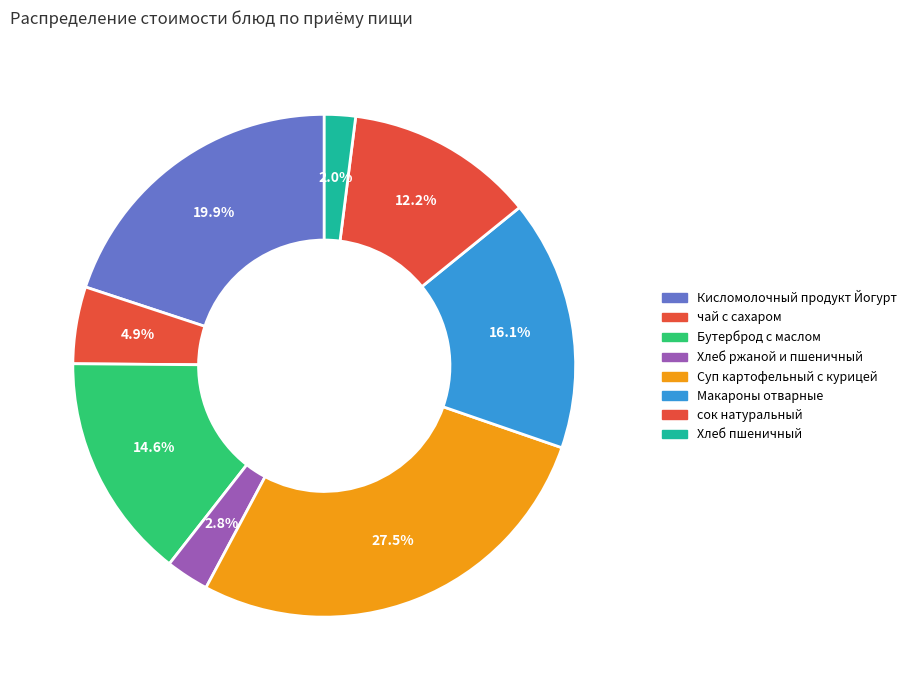

What percentage is NOT represented by Бутерброд с маслом?

85.4%